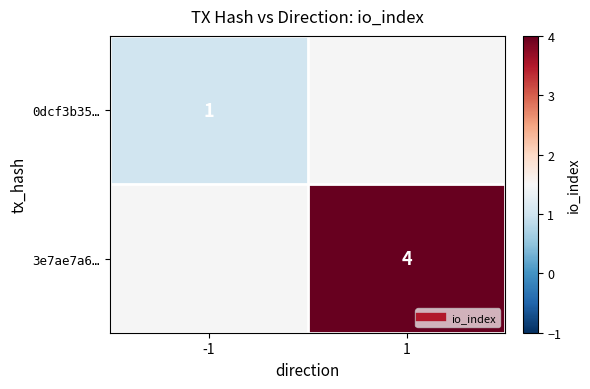

What is the maximum value shown in the chart?

4.0